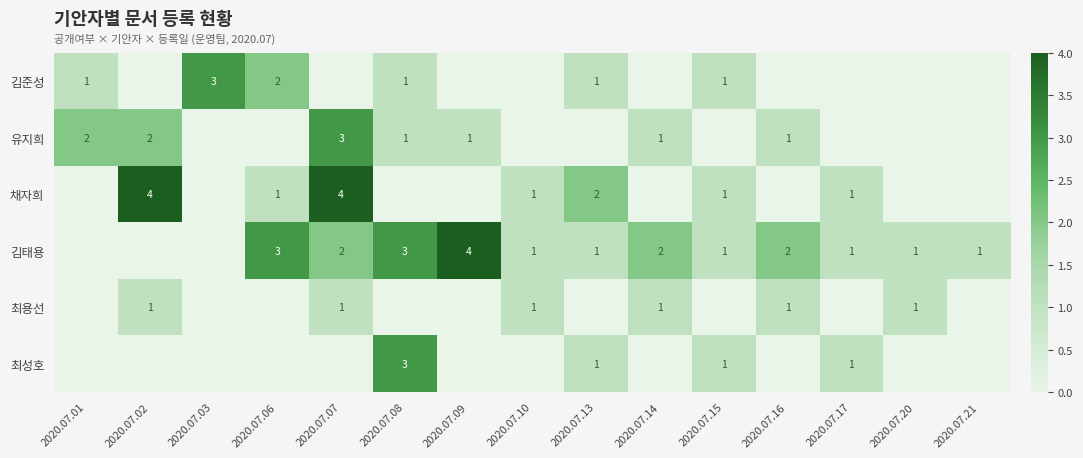

True or false: 김태용 has a value of 4 at 2020.07.09.

True